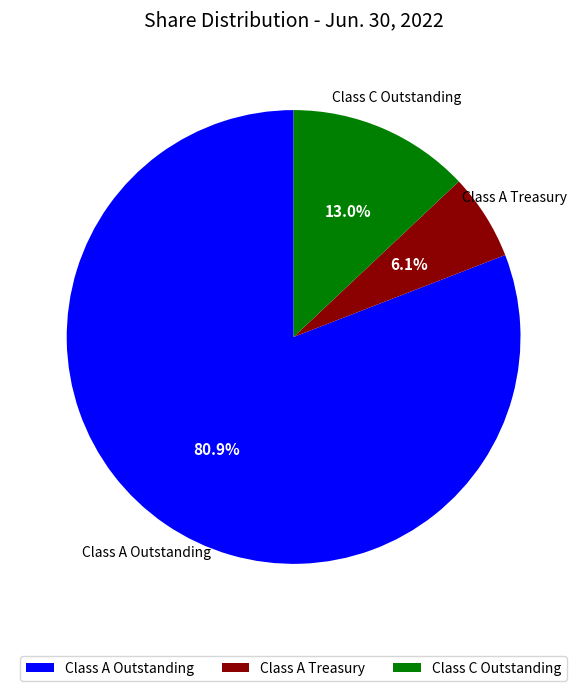

Is there a majority slice in this chart?

Yes